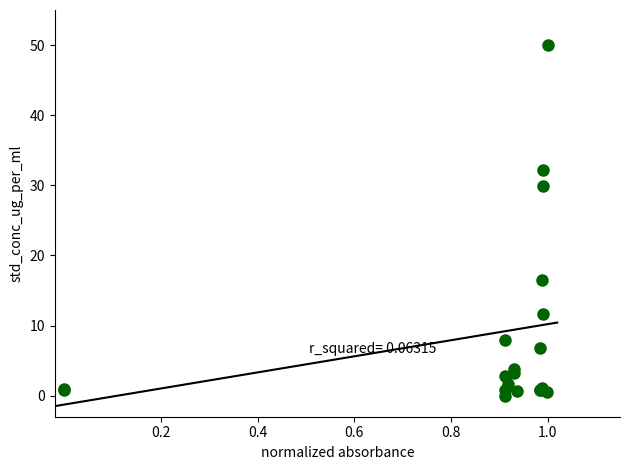

What Y value in the scatter plot is closest to 25?

29.8